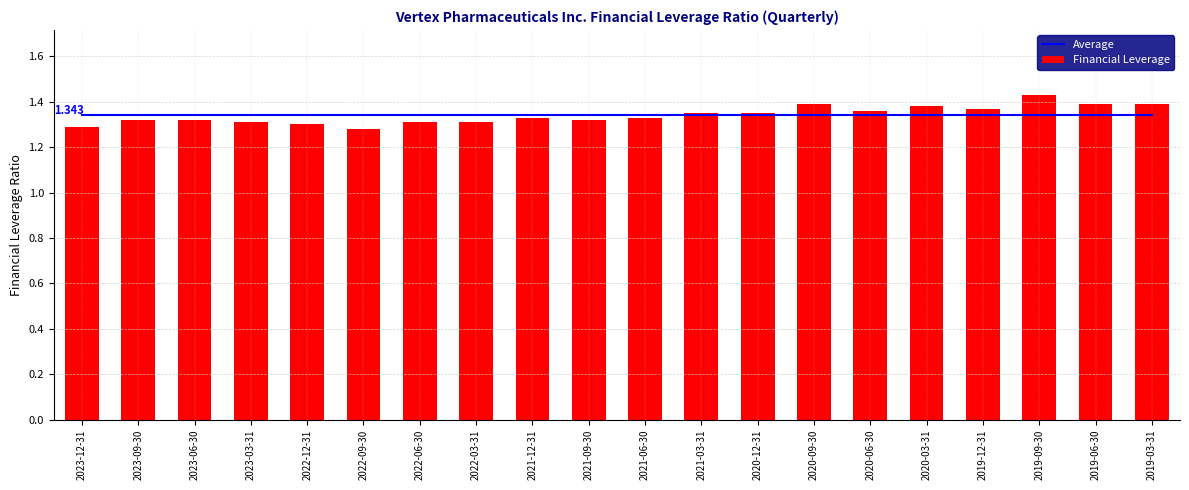

True or false: Average has a value of 1.3 at 2021-03-31.

True